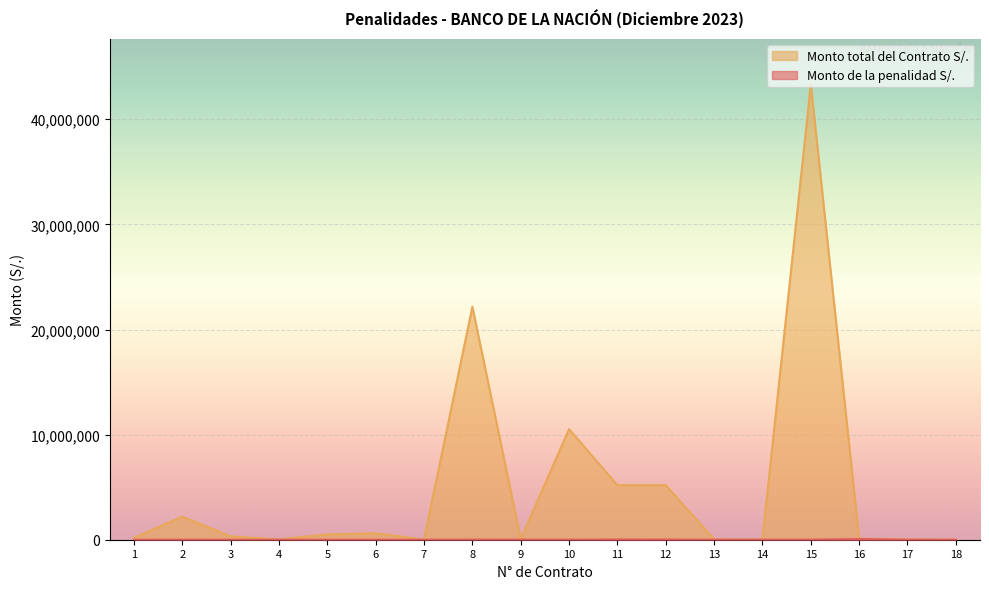

Which series changed the most between 4 and 5?

Monto total del Contrato S/.